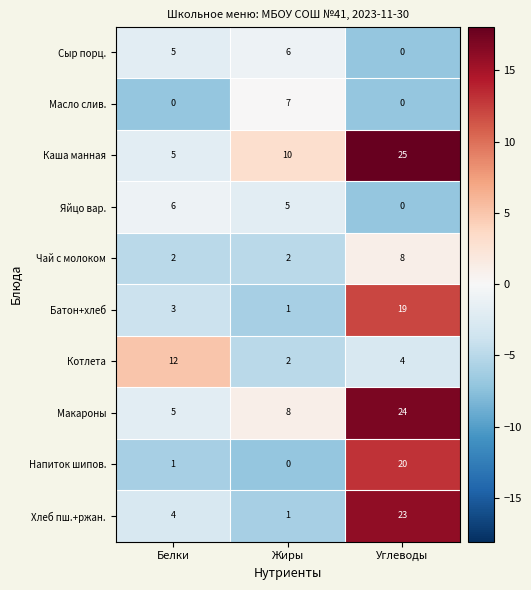

The value of Напиток шипов. at Углеводы is 20. True or false?

True